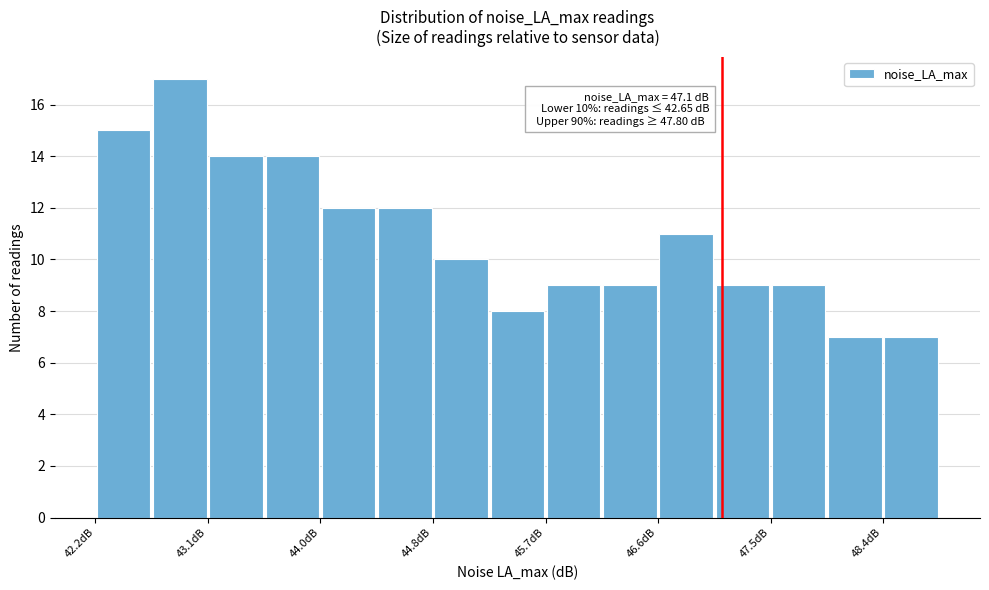

Which range on the x-axis has the tallest bar?

42.64 to 43.08